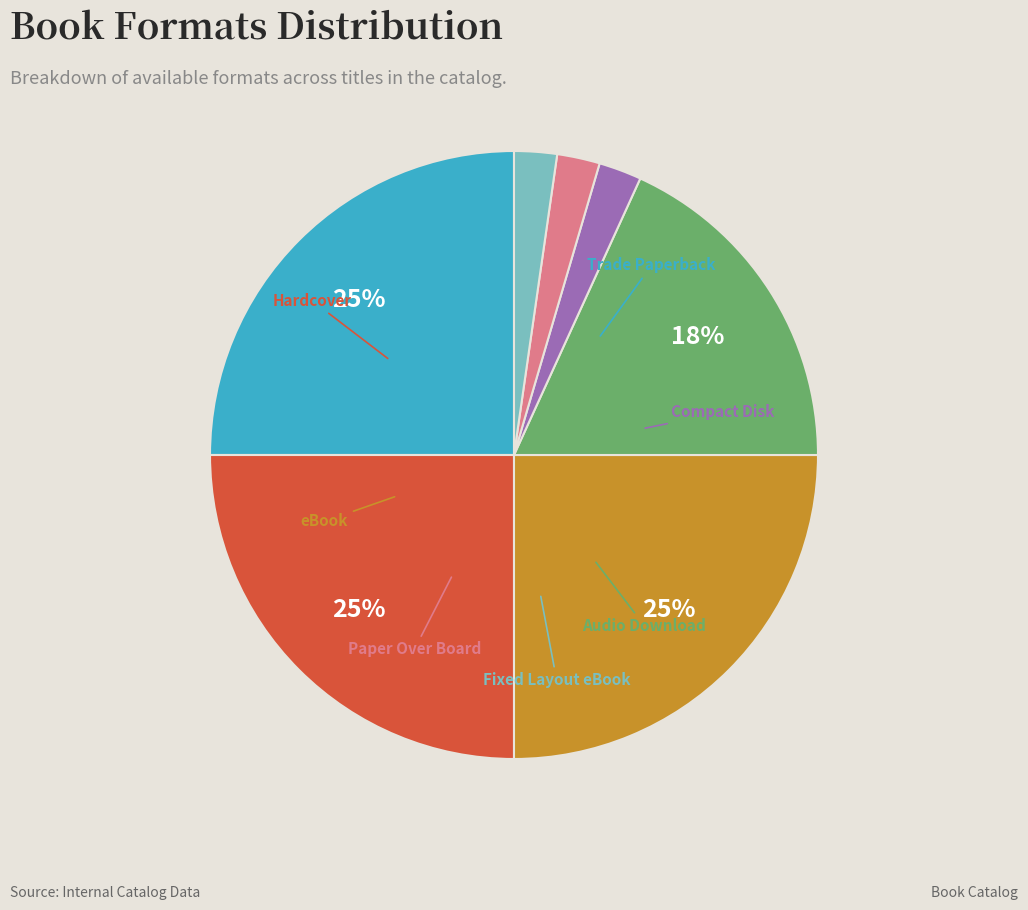

To the nearest percent, what is the average slice percentage?

14%